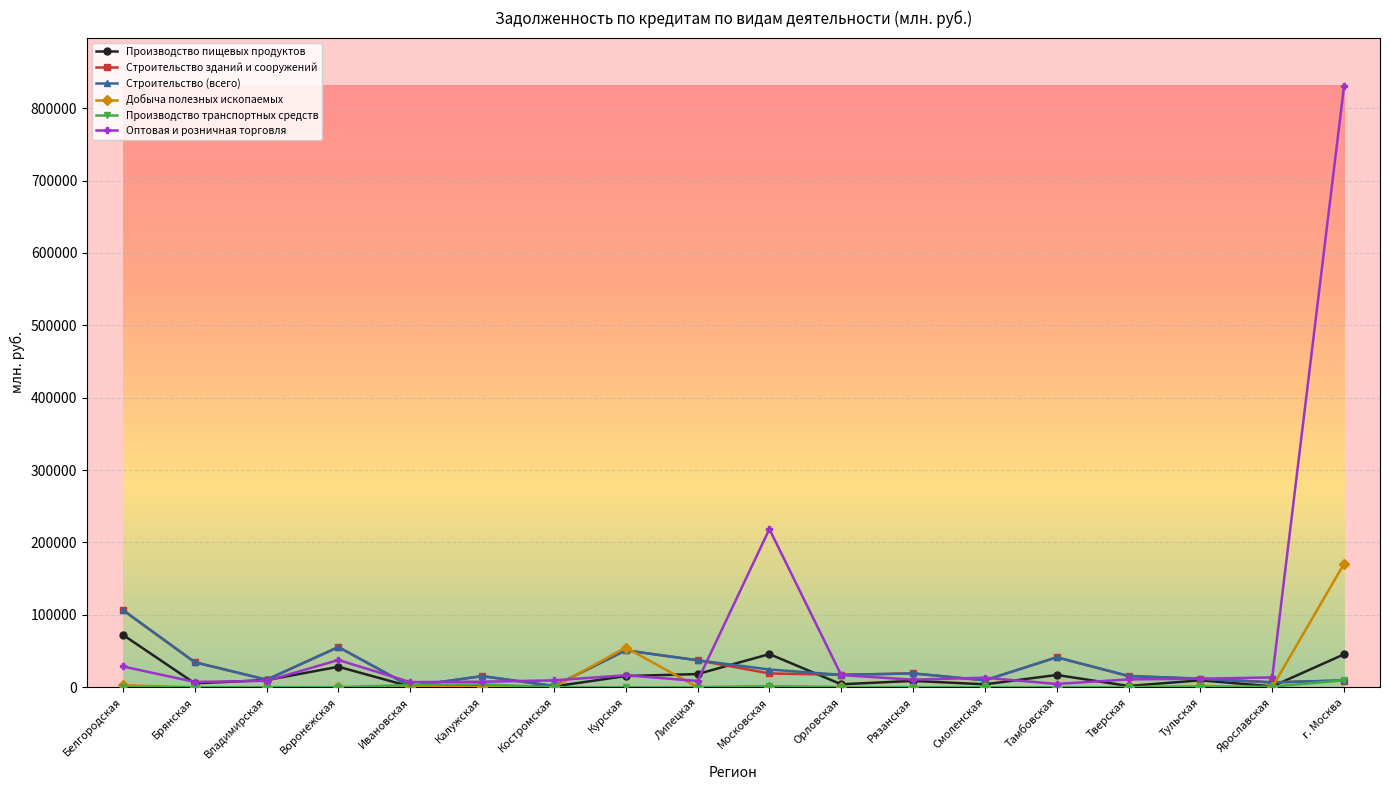

What is the difference between the Строительство зданий и сооружений values at Липецкая and Калужская?

21906